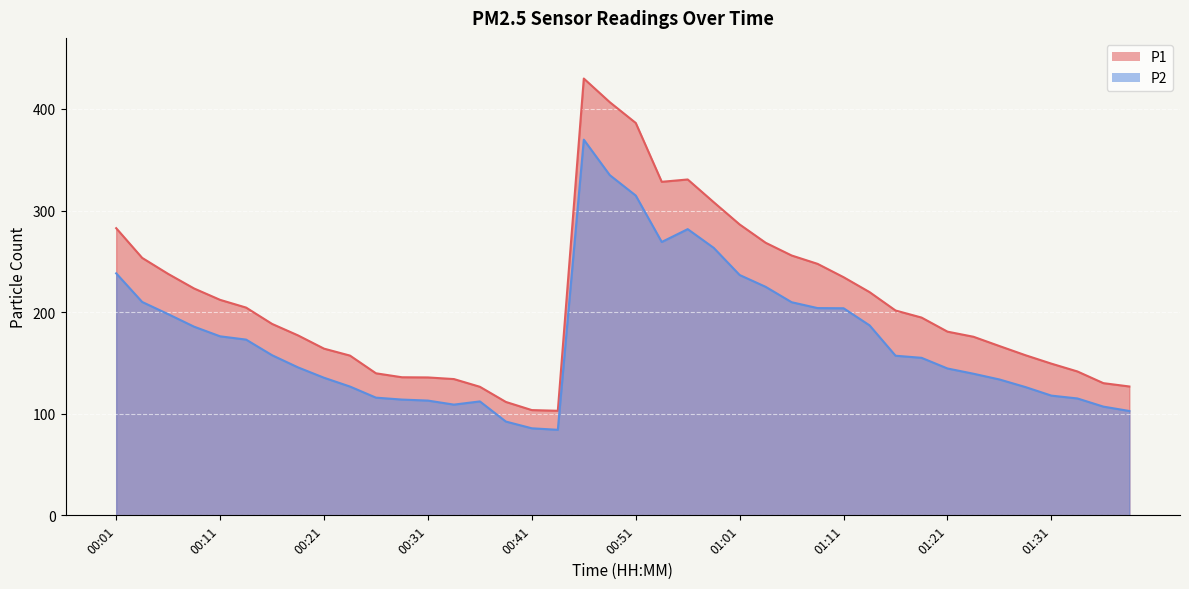

What is the lowest value of the P1 series?

102.9